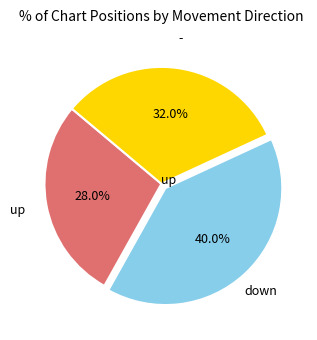

Does any single category account for the majority?

No